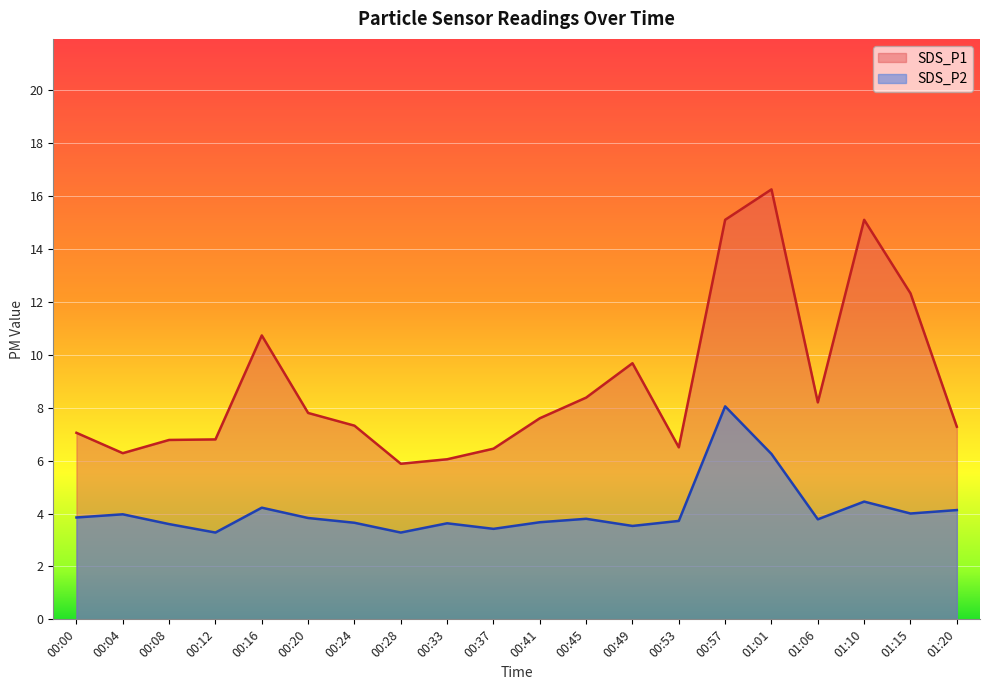

Reading right to left, what are all the values shown in this chart?

SDS_P1: 01:20=7.3	01:15=12.3	01:10=15.1	01:06=8.2	01:01=16.2	00:57=15.1	00:53=6.5	00:49=9.7	00:45=8.4	00:41=7.6	00:37=6.5	00:33=6.0	00:28=5.9	00:24=7.3	00:20=7.8	00:16=10.7	00:12=6.8	00:08=6.8	00:04=6.3	00:00=7.0
SDS_P2: 01:20=4.1	01:15=4.0	01:10=4.5	01:06=3.8	01:01=6.2	00:57=8.1	00:53=3.7	00:49=3.5	00:45=3.8	00:41=3.7	00:37=3.4	00:33=3.6	00:28=3.3	00:24=3.6	00:20=3.8	00:16=4.2	00:12=3.3	00:08=3.6	00:04=4.0	00:00=3.9